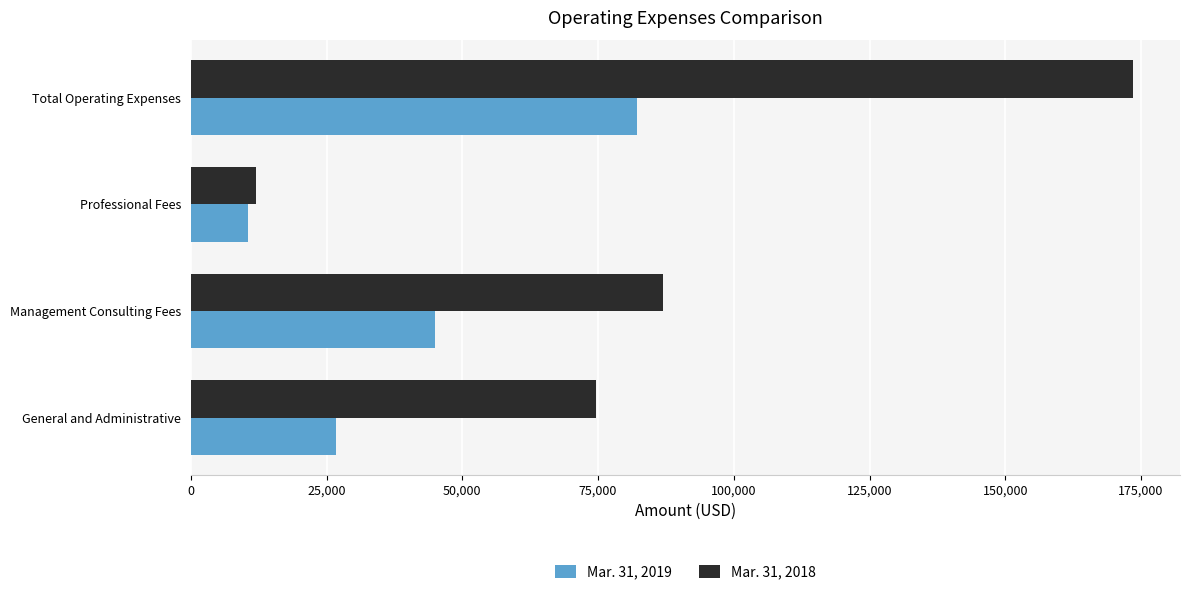

What is the average value of the Mar. 31, 2019 series?

41097